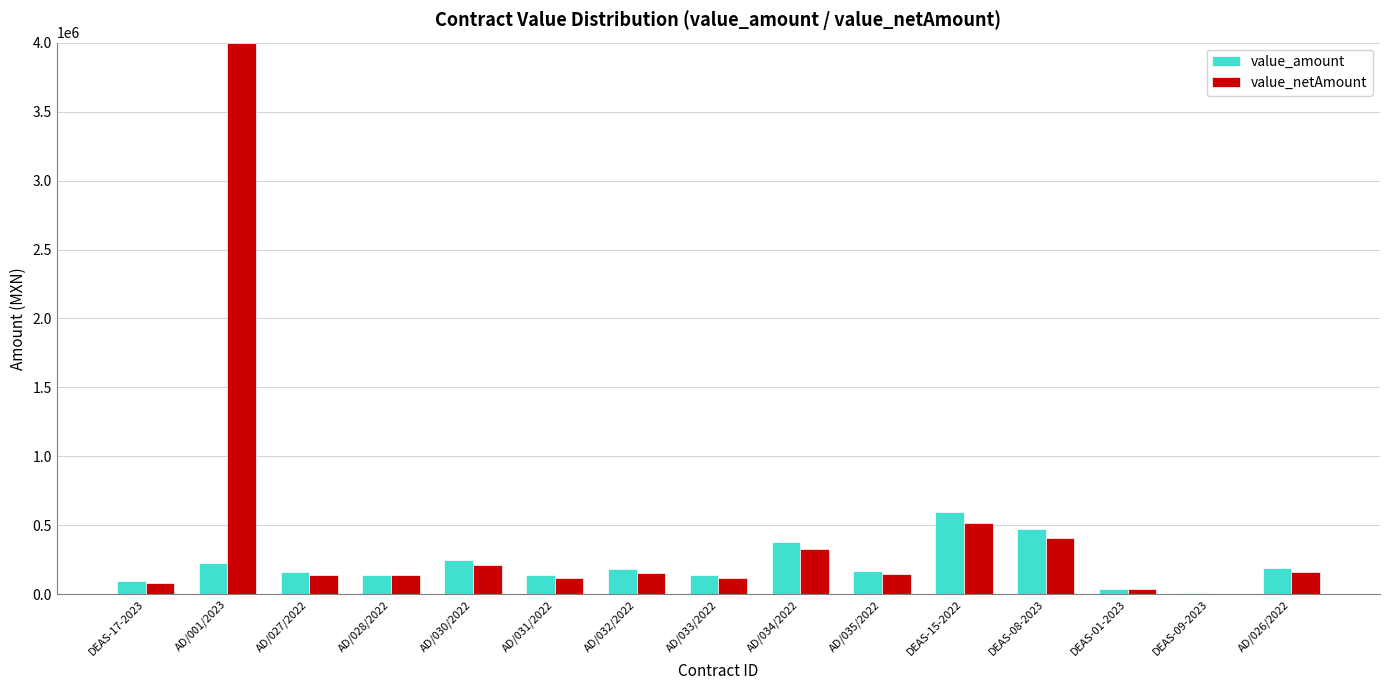

How many values in the value_netAmount series exceed 144734?

8